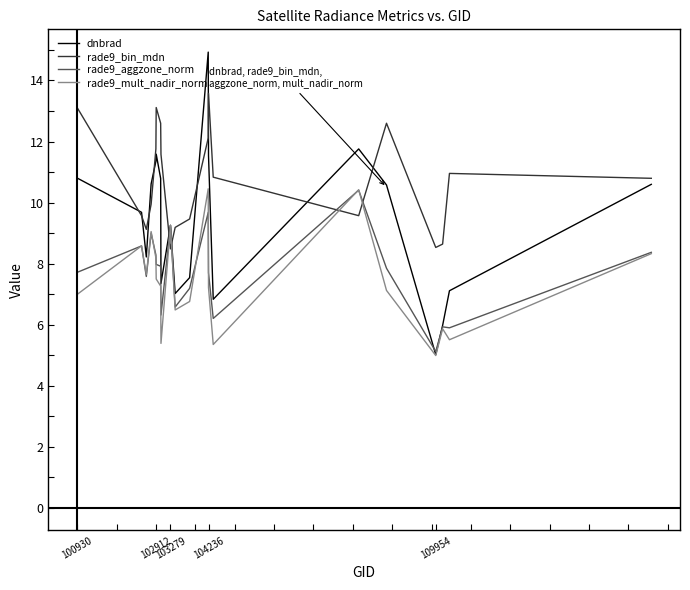

Which series has the largest total across all categories?

rade9_bin_mdn